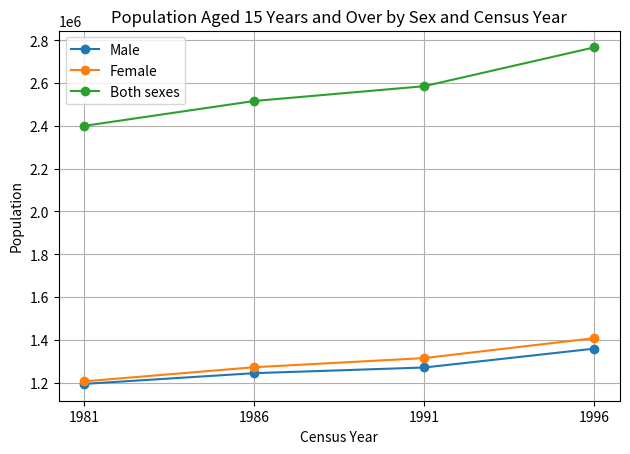

What is the total value across all series at 1991?

5170290